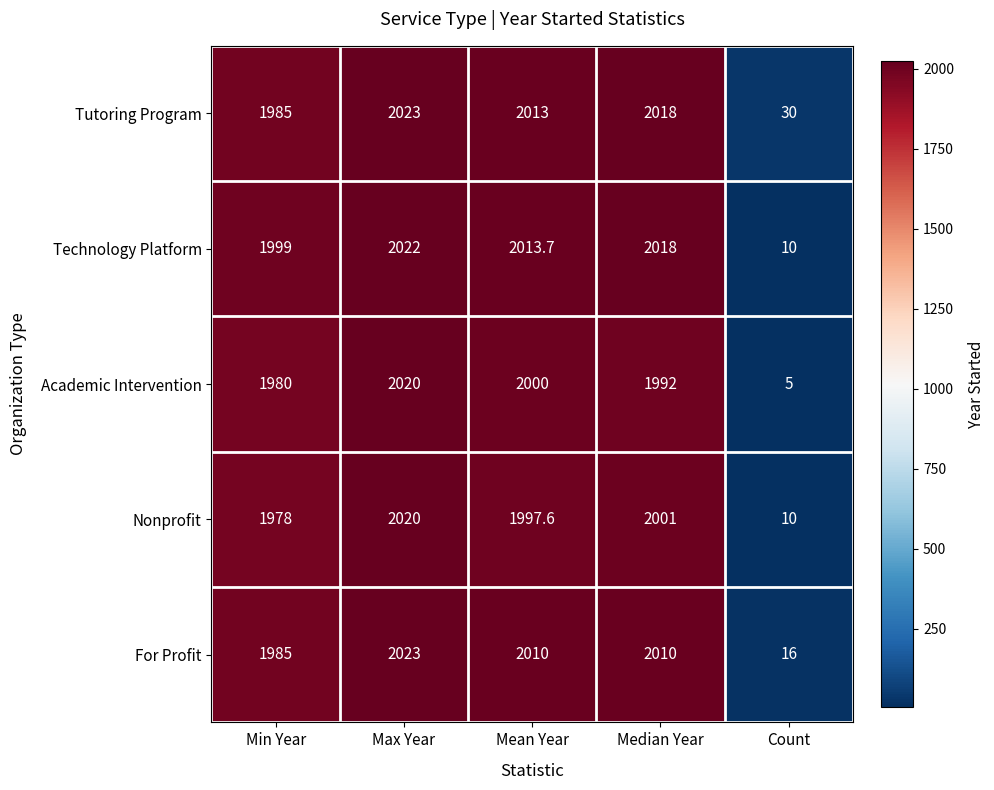

Reading left to right, extract all data points from this chart.

Tutoring Program: Min Year=1985.0	Max Year=2023.0	Mean Year=2013.0	Median Year=2018.0	Count=30.0
Technology Platform: Min Year=1999.0	Max Year=2022.0	Mean Year=2013.7	Median Year=2018.0	Count=10.0
Academic Intervention: Min Year=1980.0	Max Year=2020.0	Mean Year=2000.0	Median Year=1992.0	Count=5.0
Nonprofit: Min Year=1978.0	Max Year=2020.0	Mean Year=1997.6	Median Year=2001.0	Count=10.0
For Profit: Min Year=1985.0	Max Year=2023.0	Mean Year=2010.0	Median Year=2010.0	Count=16.0